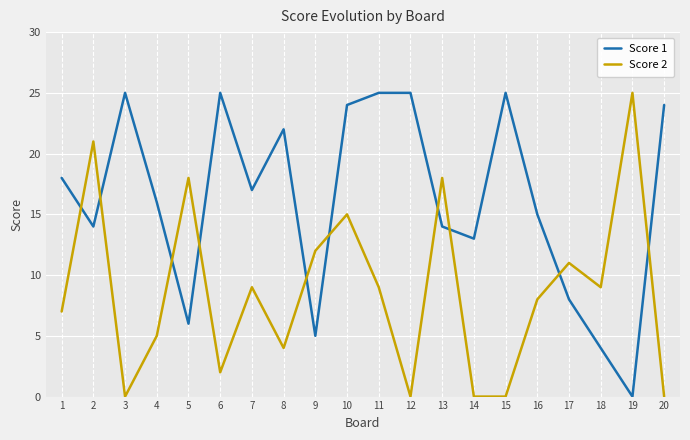

Which series changed the most between 8 and 10?

Score 2